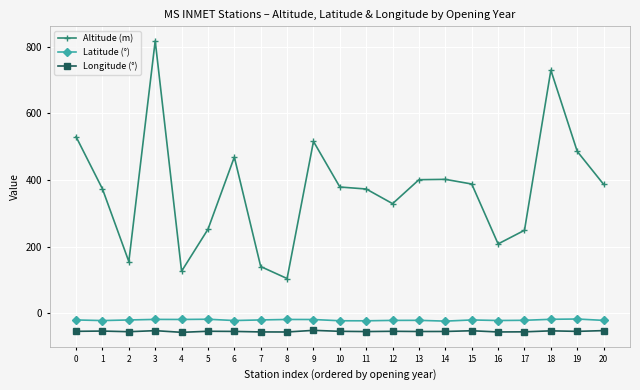

True or false: Longitude (°) and Latitude (°) intersect in this chart.

False